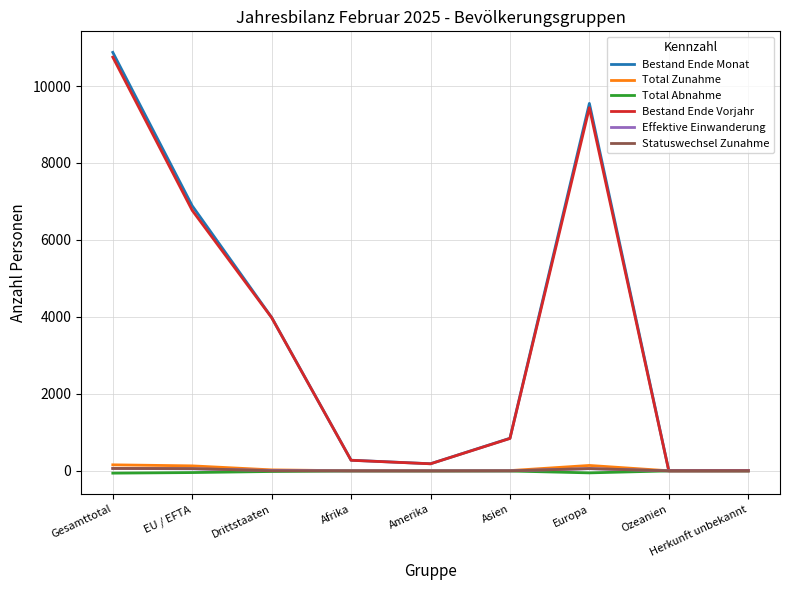

Between Afrika and Europa, which series saw the biggest shift?

Bestand Ende Monat